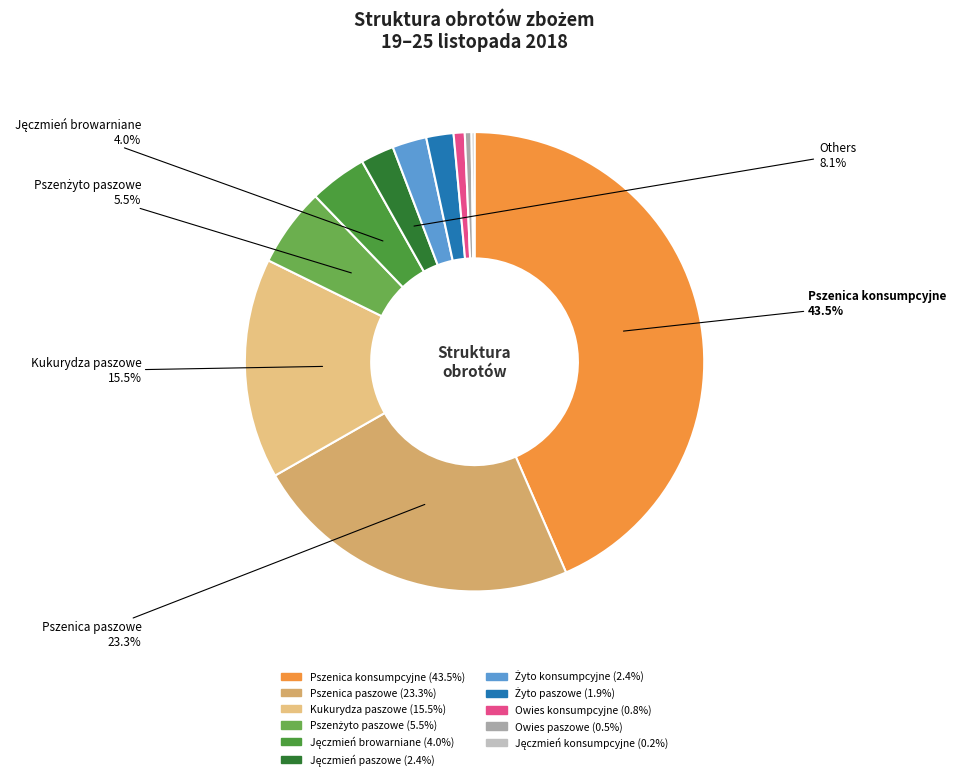

Approximately how many times larger is the value at Jęczmień paszowe compared to Żyto konsumpcyjne?

1.0